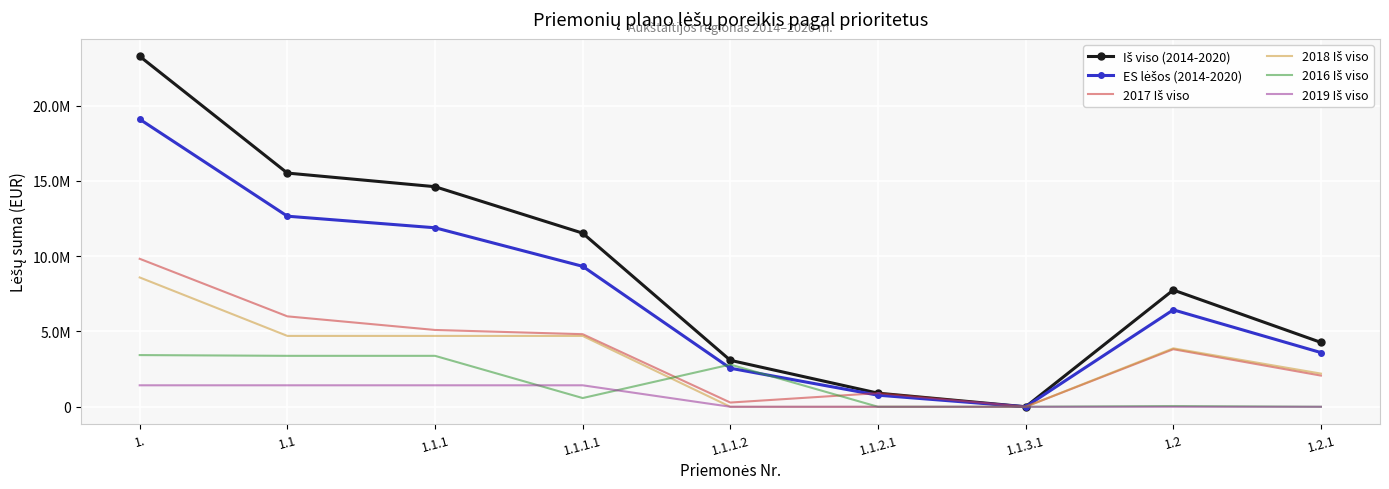

How many interior local peaks does the Iš viso (2014-2020) series have?

1